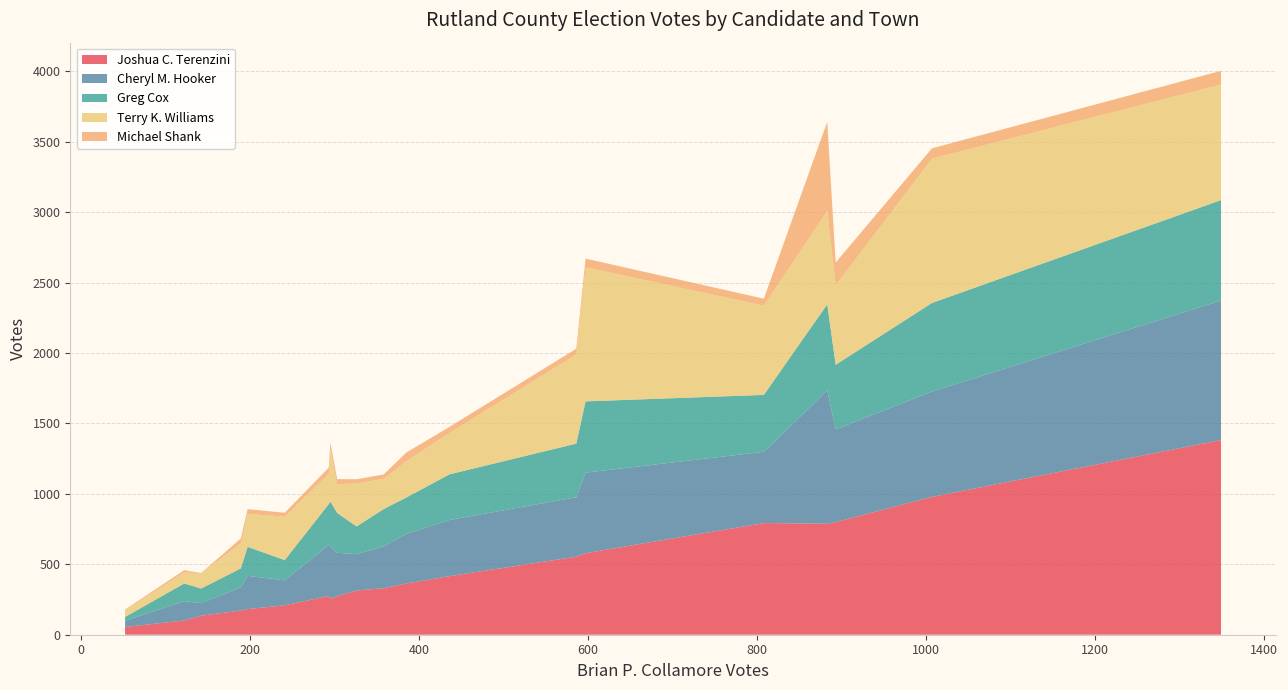

Reading left to right, list all the values displayed in this chart.

Brian P. Collamore: Benson=241	Brandon=883	Castleton=1007	Chittenden=385	Clarendon=808	Danby=326	Fair Haven=586	Hubbardton=189	Ira=142	Killington=293	Mendon=358	Middletown Springs=197	Mount Tabor=52	Pawlet=295	Pittsfield=122	Pittsford=893	Poultney=597	Proctor=436	Rutland Town=1349	Shrewsbury=303
Joshua C. Terenzini: Benson=209	Brandon=788	Castleton=979	Chittenden=364	Clarendon=793	Danby=314	Fair Haven=554	Hubbardton=172	Ira=135	Killington=275	Mendon=330	Middletown Springs=182	Mount Tabor=55	Pawlet=255	Pittsfield=101	Pittsford=800	Poultney=579	Proctor=416	Rutland Town=1382	Shrewsbury=274
Cheryl M. Hooker: Benson=177	Brandon=947	Castleton=748	Chittenden=352	Clarendon=506	Danby=258	Fair Haven=422	Hubbardton=164	Ira=89	Killington=363	Mendon=298	Middletown Springs=236	Mount Tabor=44	Pawlet=370	Pittsfield=137	Pittsford=658	Poultney=572	Proctor=399	Rutland Town=991	Shrewsbury=308
Greg Cox: Benson=144	Brandon=611	Castleton=629	Chittenden=259	Clarendon=404	Danby=197	Fair Haven=381	Hubbardton=135	Ira=104	Killington=289	Mendon=264	Middletown Springs=206	Mount Tabor=27	Pawlet=321	Pittsfield=126	Pittsford=459	Poultney=506	Proctor=324	Rutland Town=713	Shrewsbury=283
Terry K. Williams: Benson=308	Brandon=664	Castleton=1025	Chittenden=258	Clarendon=634	Danby=305	Fair Haven=634	Hubbardton=177	Ira=109	Killington=215	Mendon=215	Middletown Springs=235	Mount Tabor=48	Pawlet=376	Pittsfield=78	Pittsford=565	Poultney=952	Proctor=294	Rutland Town=821	Shrewsbury=204
Michael Shank: Benson=28	Brandon=632	Castleton=73	Chittenden=61	Clarendon=49	Danby=30	Fair Haven=40	Hubbardton=35	Ira=1	Killington=44	Mendon=31	Middletown Springs=33	Mount Tabor=5	Pawlet=42	Pittsfield=16	Pittsford=161	Poultney=62	Proctor=43	Rutland Town=97	Shrewsbury=36